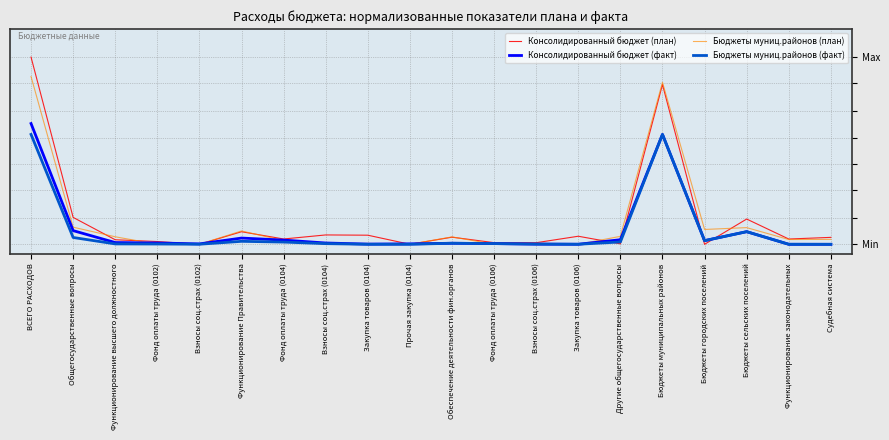

What is the label of the 3rd point from the right?

Бюджеты сельских поселений